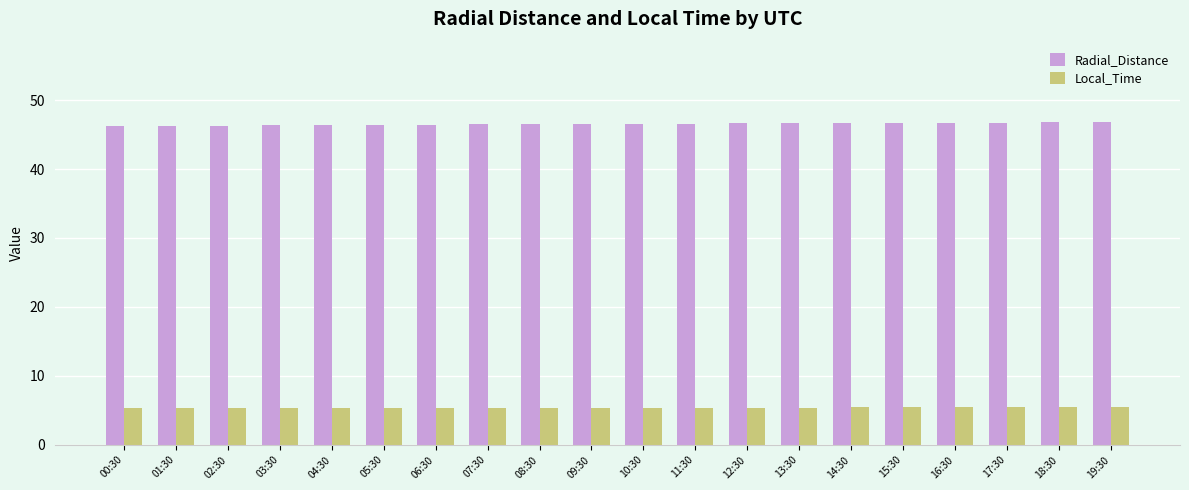

Which series has the largest total across all categories?

Radial_Distance